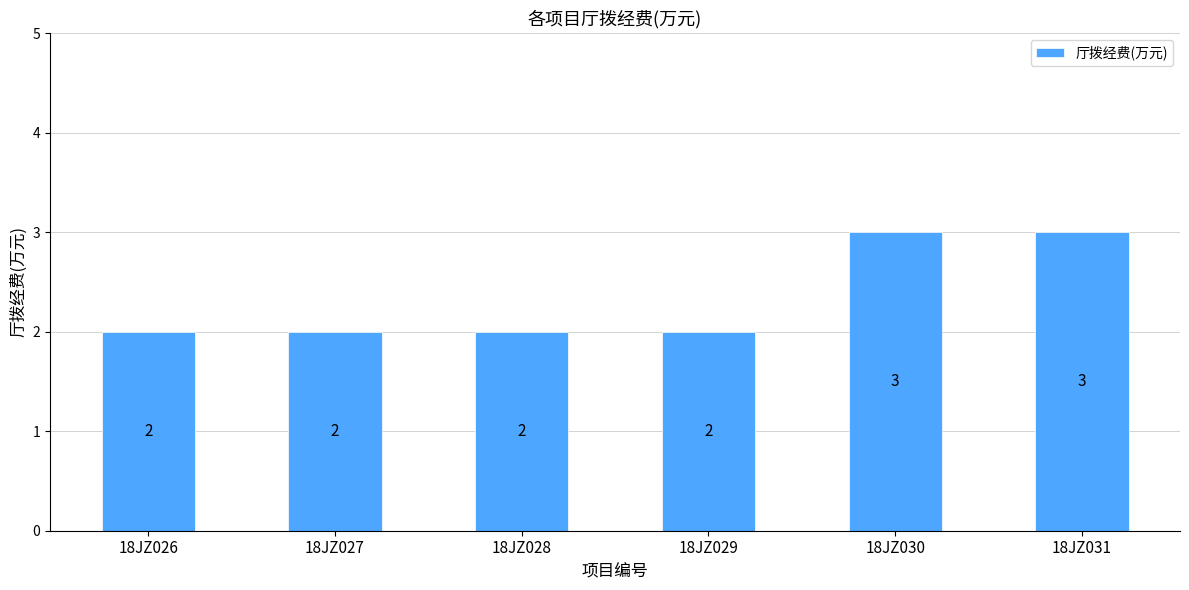

How many values are between 2 and 3?

6